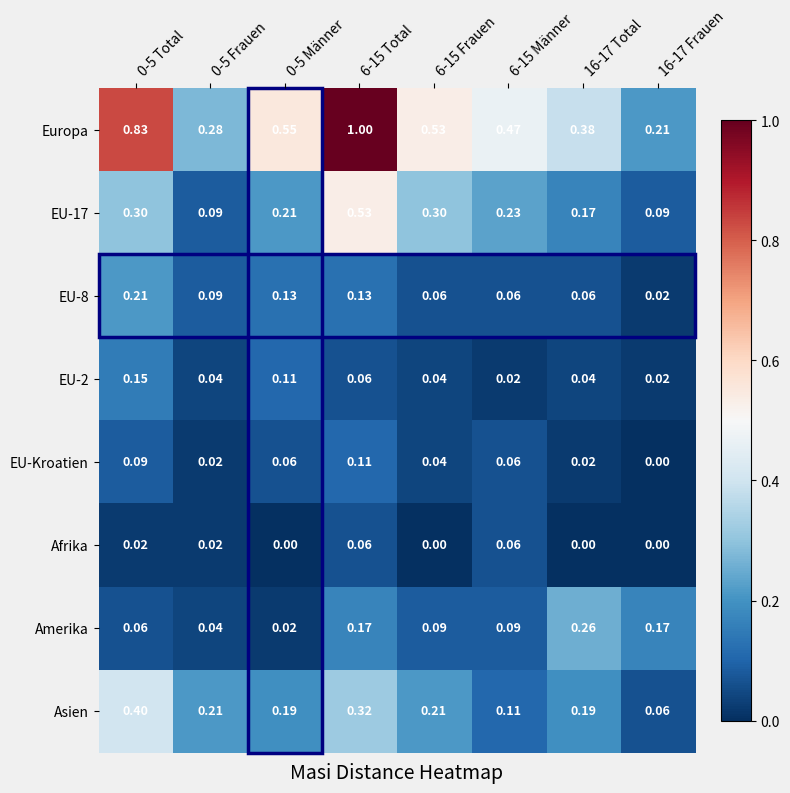

Is the value of Afrika at 16-17 Frauen greater than the value of EU-Kroatien at 6-15 Männer?

No